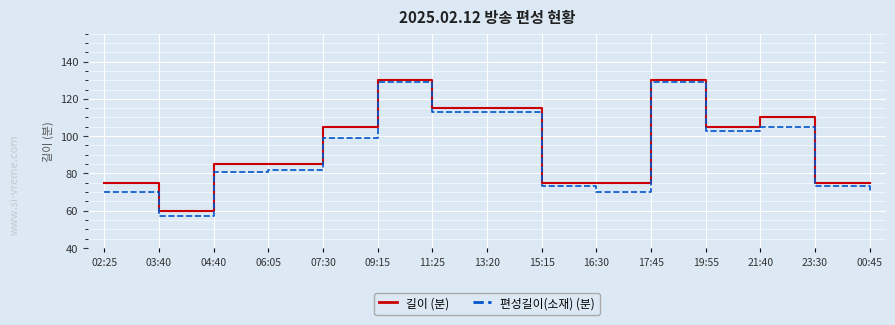

Is it true that 편성길이(소재) (분) equals 103 at 19:55?

True